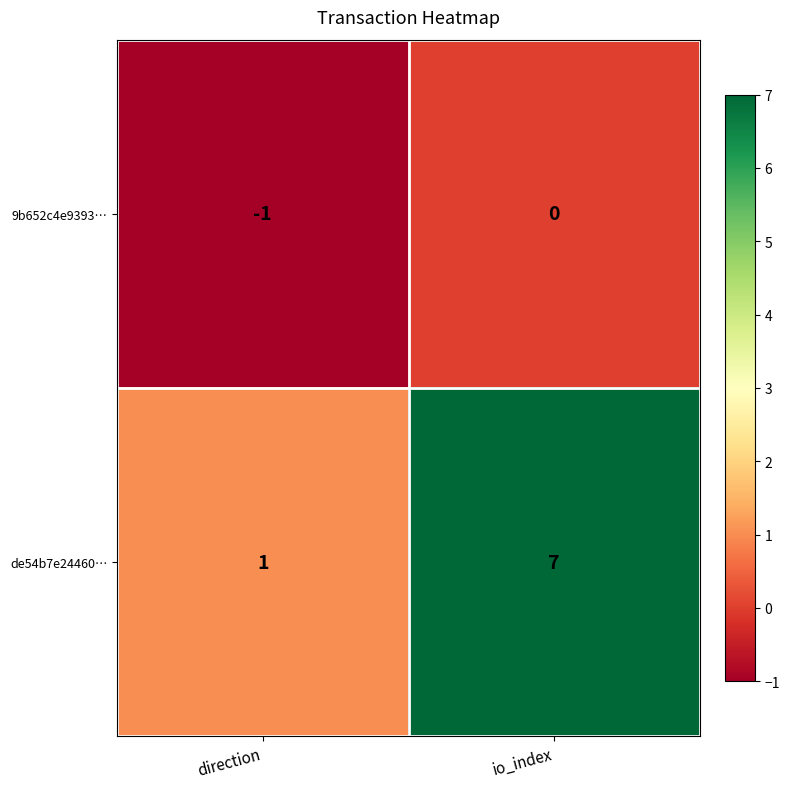

Between direction and io_index, which series saw the biggest shift?

de54b7e24460…